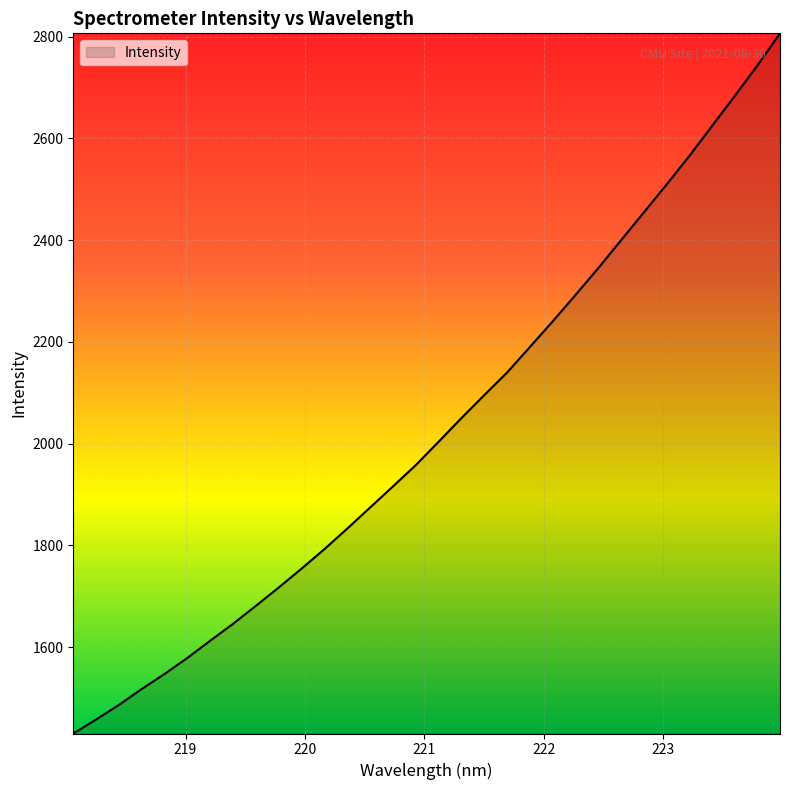

Reading left to right, list all the values displayed in this chart.

1430.0	1457.5	1486.2	1517.5	1547.1	1578.6	1612.4	1645.6	1680.9	1716.9	1754.0	1792.2	1832.5	1873.9	1915.3	1957.1	2003.0	2049.4	2094.5	2138.9	2188.9	2239.3	2291.1	2343.9	2398.7	2453.4	2508.3	2564.5	2623.6	2682.8	2743.1	2806.6